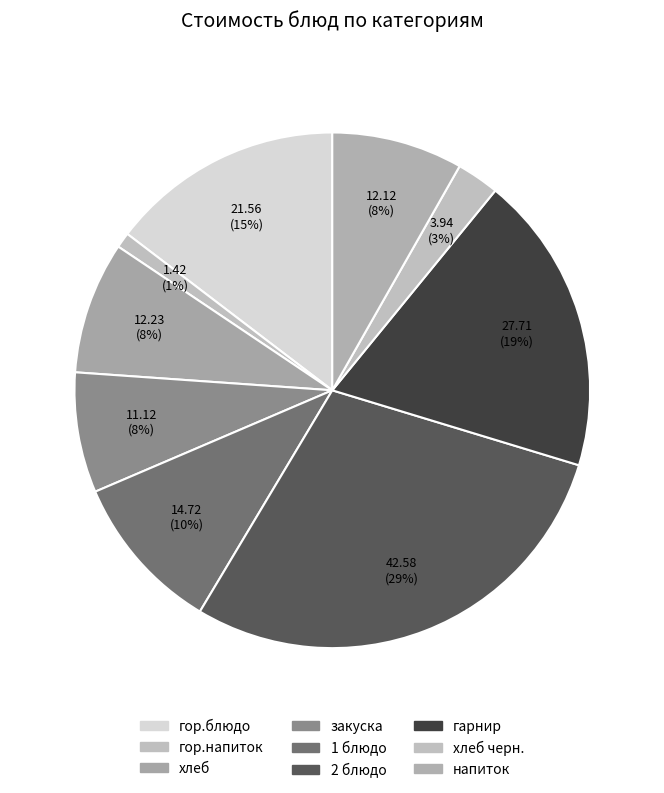

Which category has the smallest portion of the pie?

гор.напиток